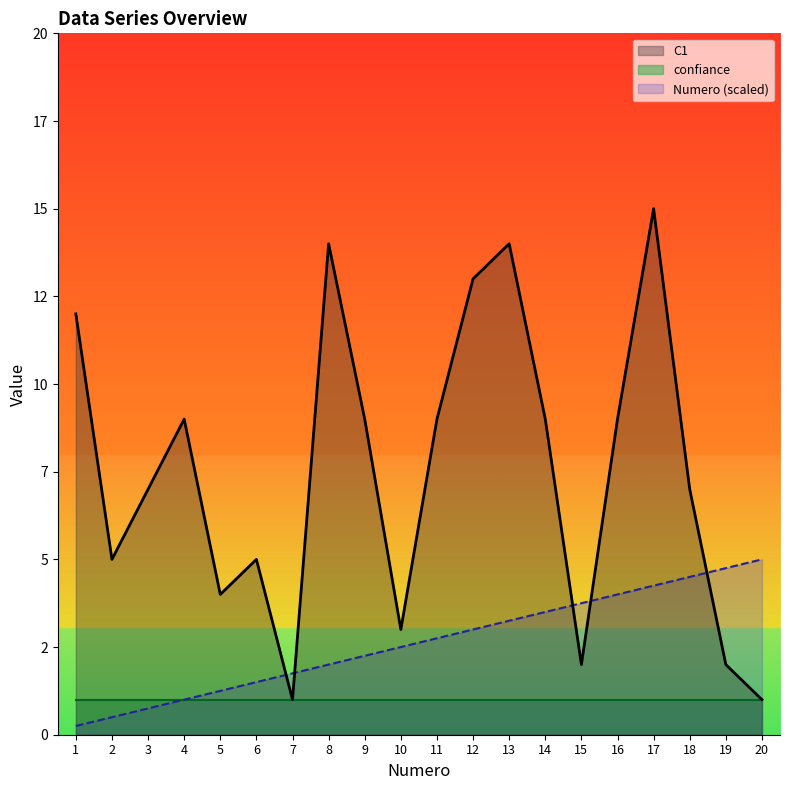

Which category has the highest value in the Numero series?

20